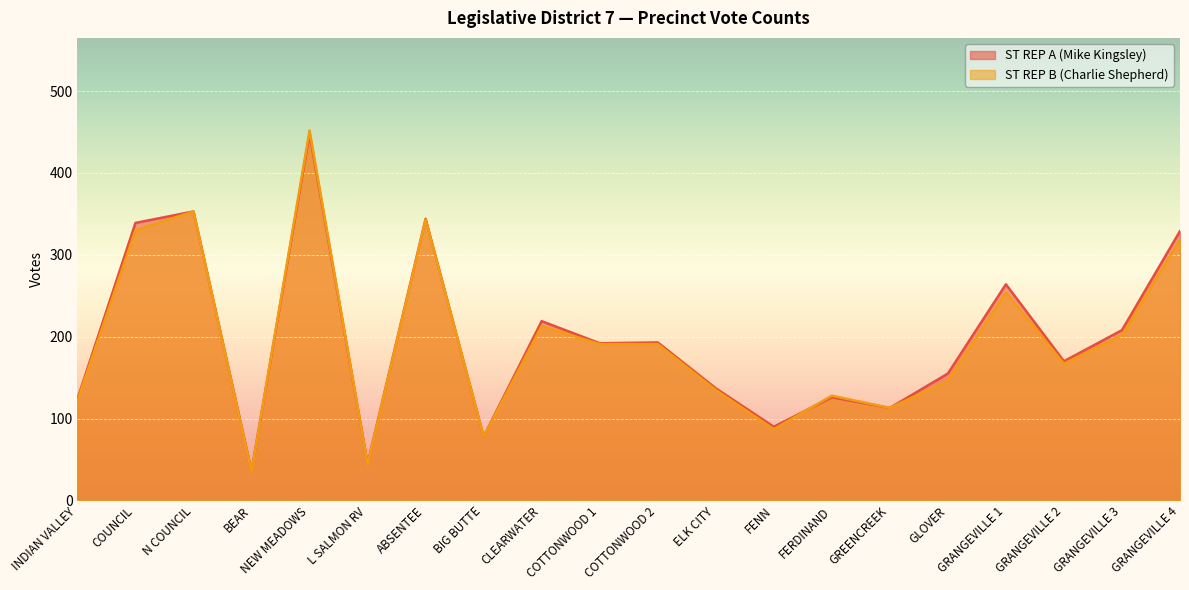

What is the spread (max minus min) of values at COUNCIL?

9